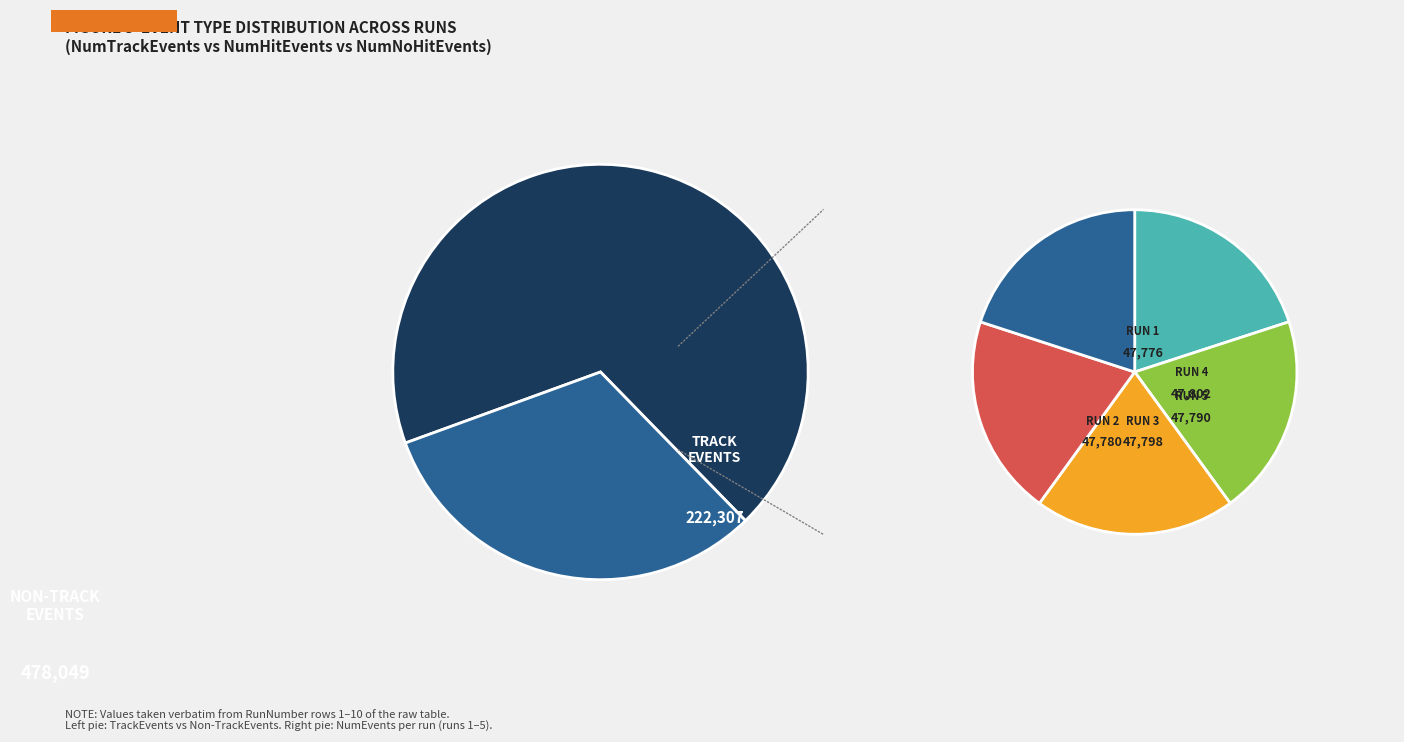

Which series has the largest range (max minus min)?

NumTrackEvents